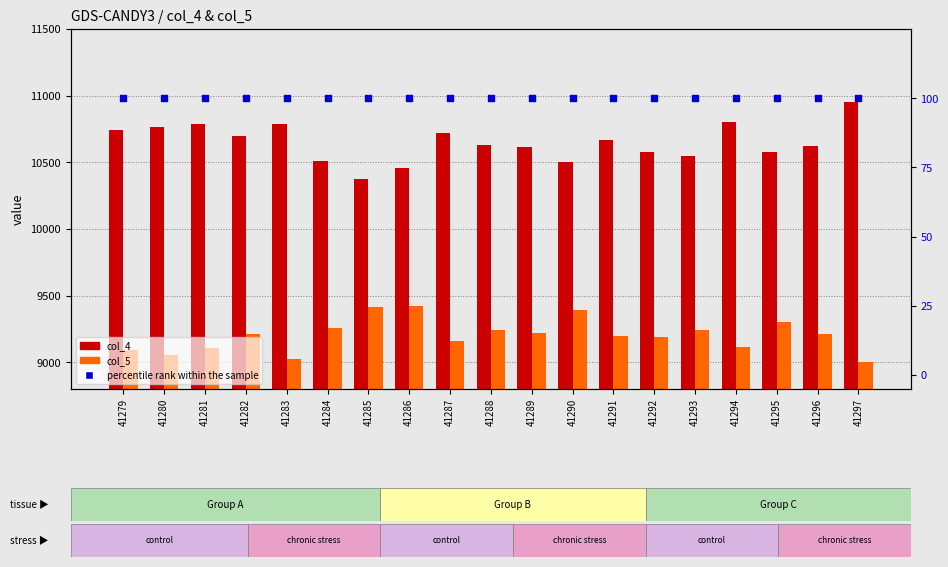

Which series has the largest Y range (max minus min)?

col_4